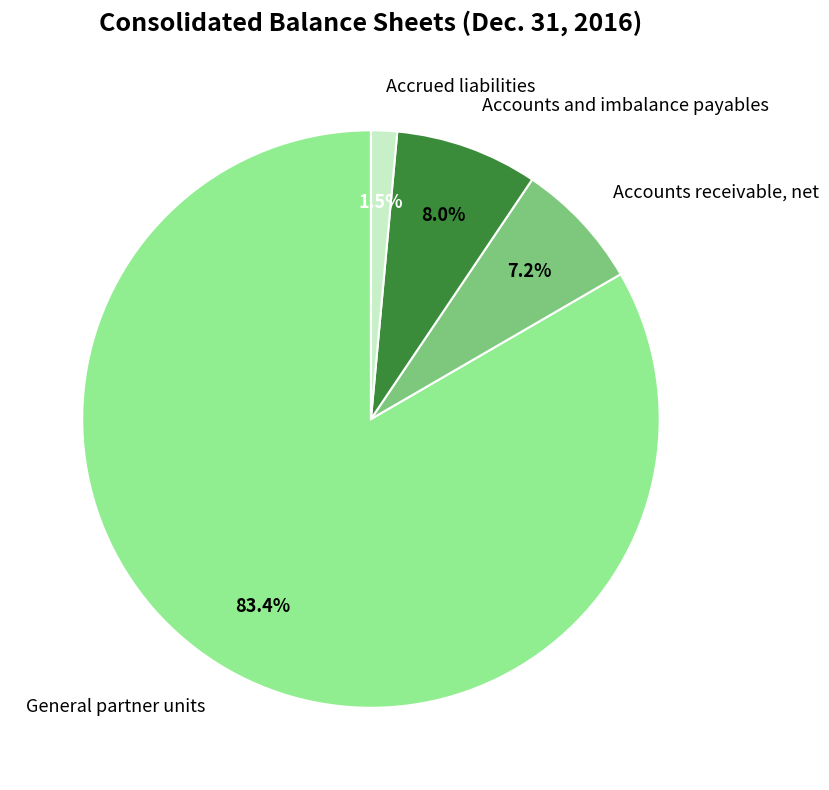

Between General partner units and Accrued liabilities, which is larger?

General partner units